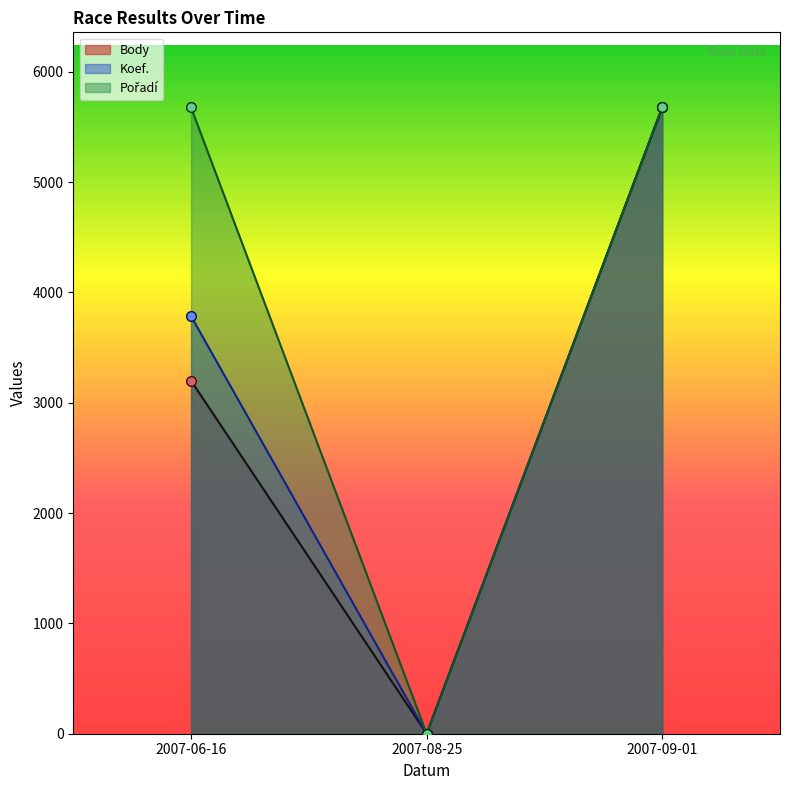

Rank the series at 2007-06-16 from highest to lowest value.

Pořadí, Koef., Body